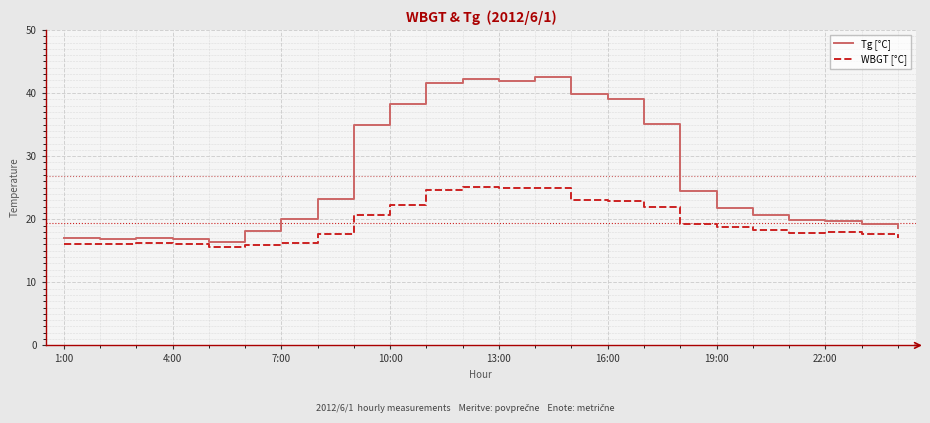

True or false: WBGT [°C] and Tg [°C] intersect in this chart.

False